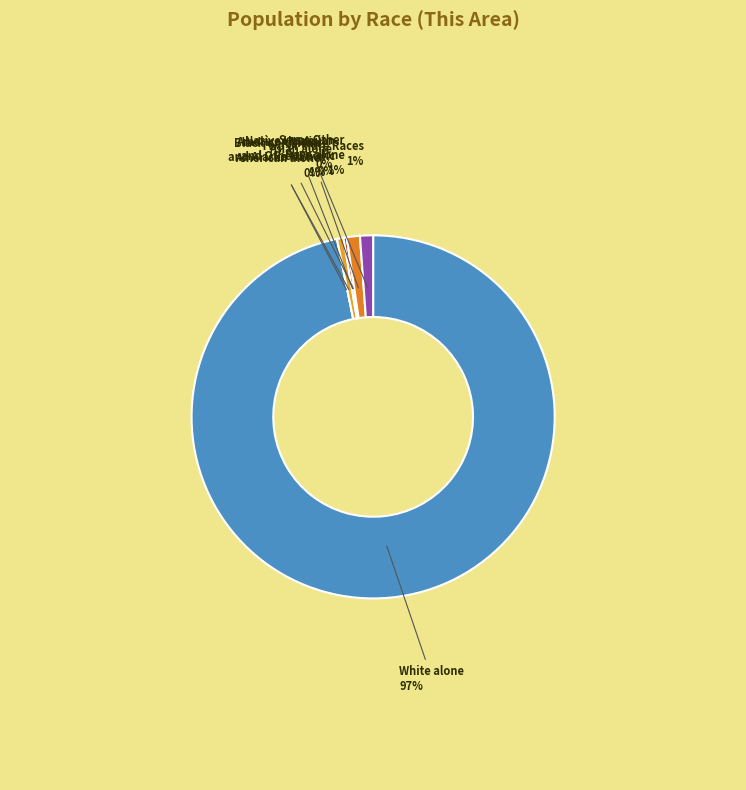

Rank the categories by value from highest to lowest.

White alone, Some Other Race alone, Two or More Races, American Indian and Alaska Native, Asian alone, Black or African American alone, Native Hawaiian and Other Pacific